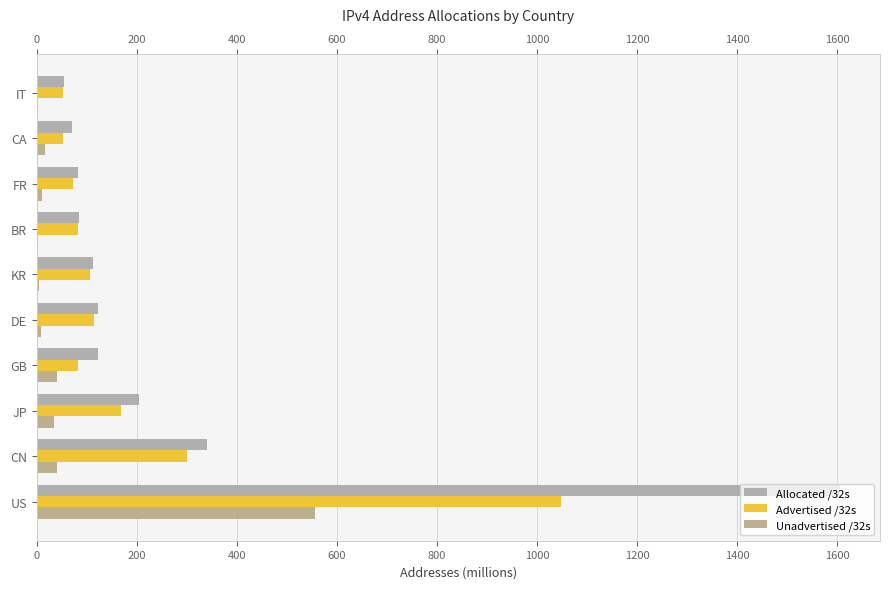

What are all the series names shown in the legend?

Allocated /32s, Advertised /32s, Unadvertised /32s